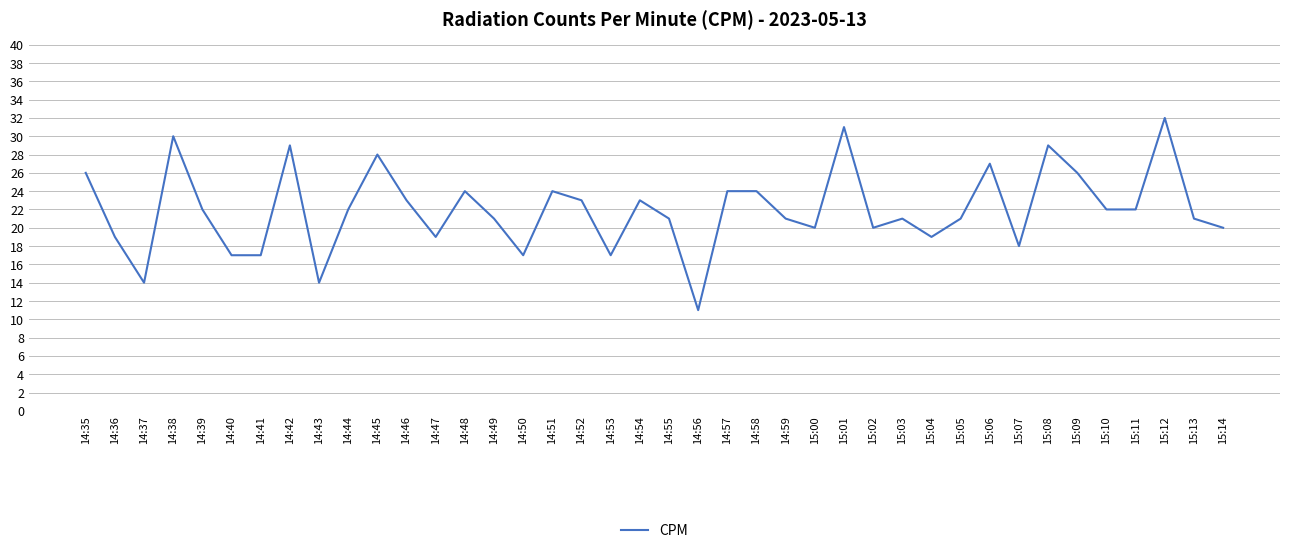

How many values are below 22?

20